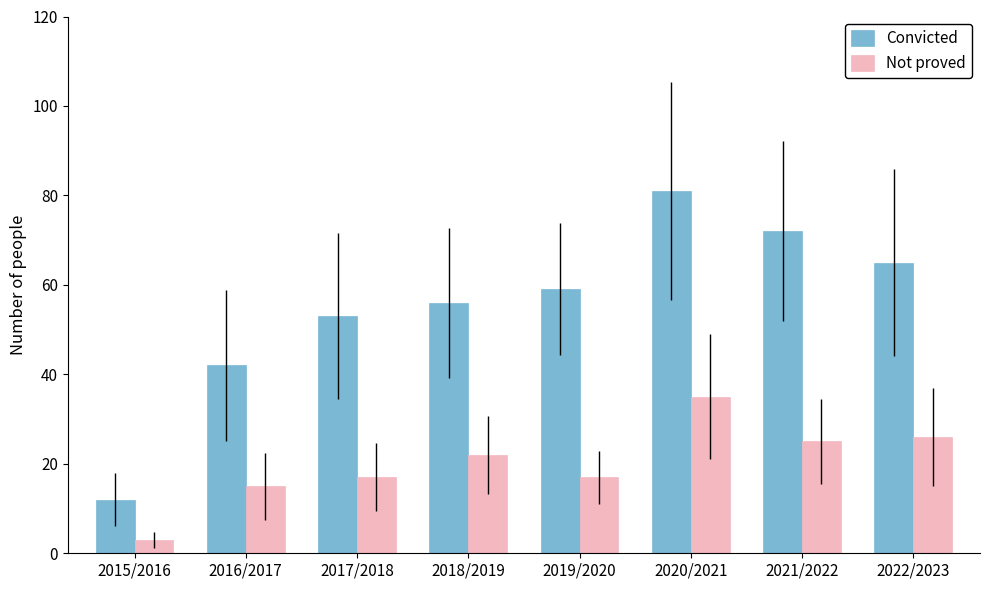

What are all the series names shown in the legend?

Convicted, Not proved